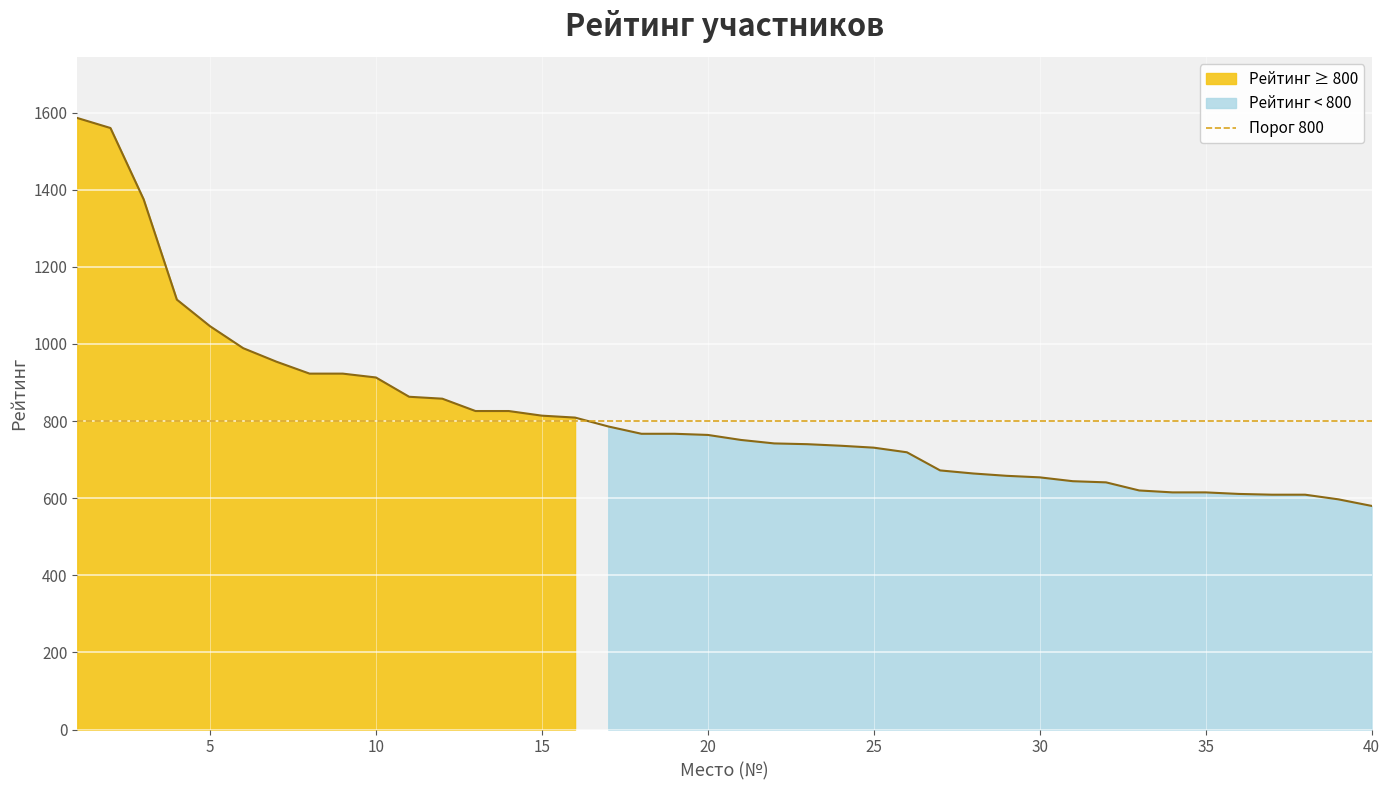

Reading left to right, what are all the values shown in this chart?

1=1586	2=1560	3=1375	4=1115	5=1046	6=989	7=954	8=923	9=923	10=913	11=863	12=858	13=826	14=826	15=814	16=809	17=786	18=767	19=767	20=764	21=751	22=742	23=740	24=736	25=731	26=719	27=672	28=664	29=658	30=654	31=644	32=641	33=620	34=615	35=615	36=611	37=609	38=609	39=597	40=580